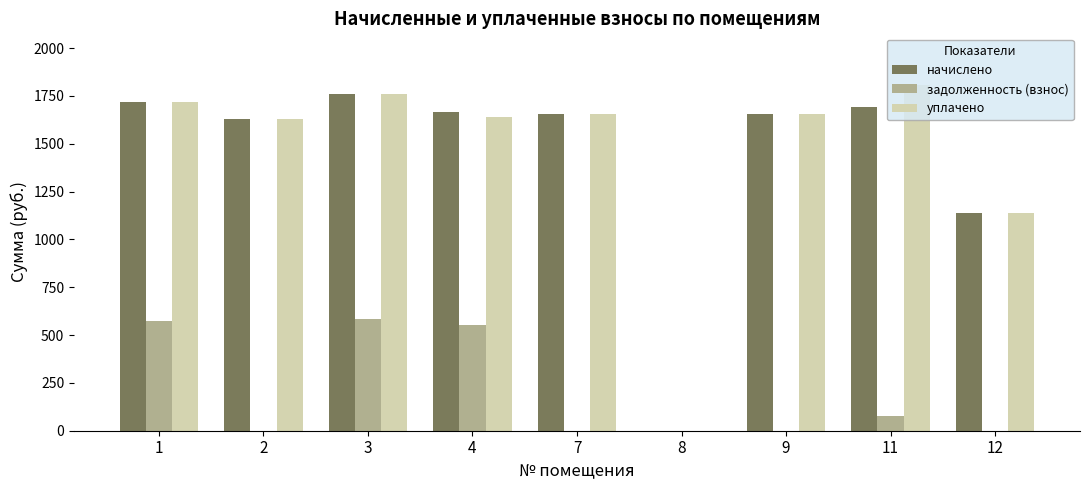

The начислено series shows 1719.4 at 1. True or false?

True